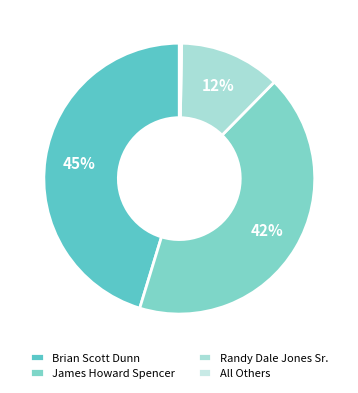

Is it true that Brian Scott Dunn is 45% of the pie?

True